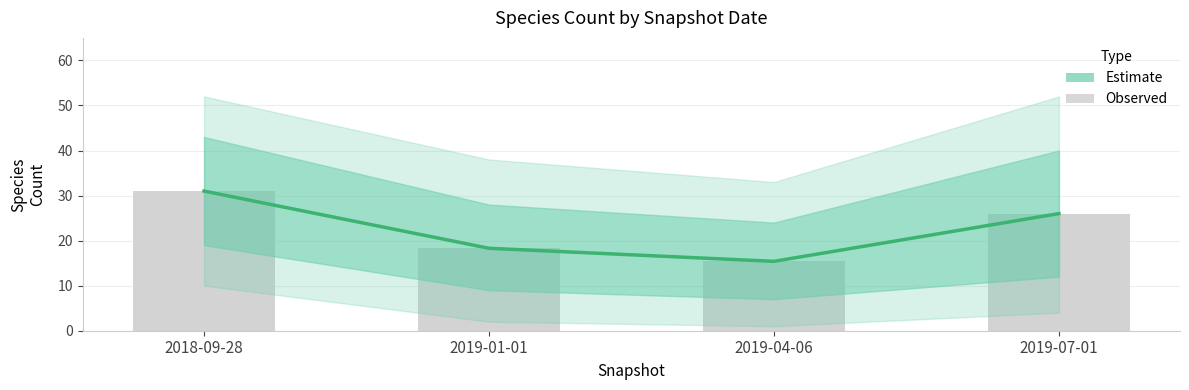

The value of Estimate (mean) at 2019-07-01 is 26.0. True or false?

True